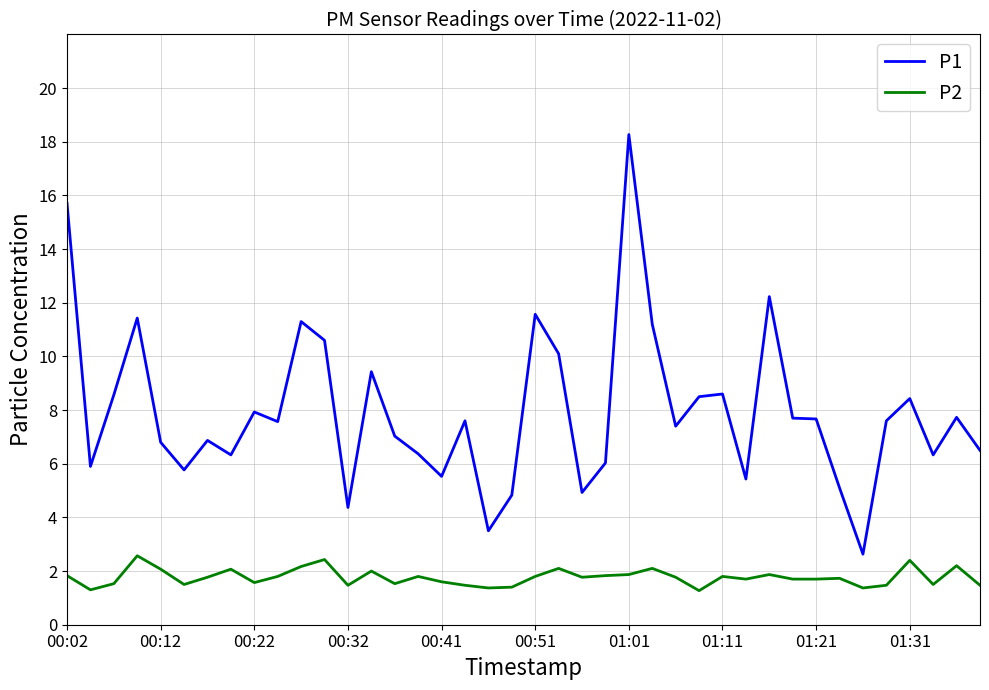

Rank the series by their average value, from lowest to highest.

P2, P1